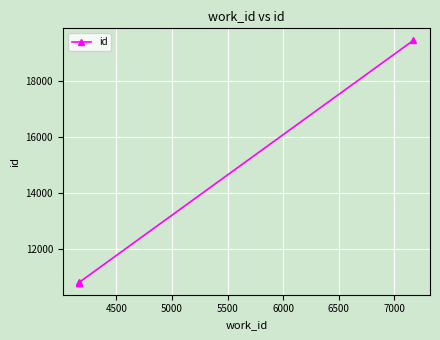

The chart shows a value of 14418 at 4000. True or false?

False